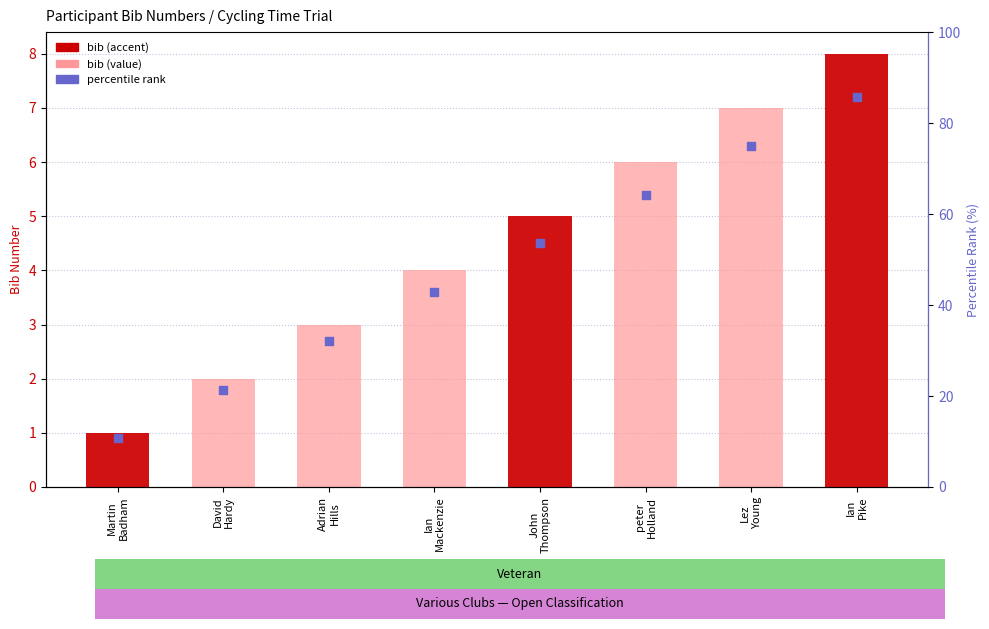

At how many categories does at least one series exceed 2?

6